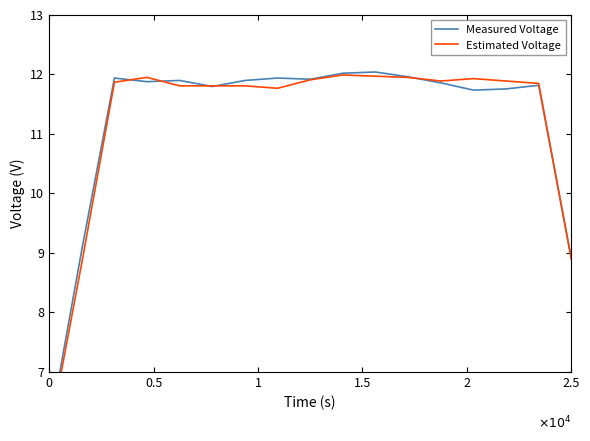

How many distinct data groups are displayed?

2